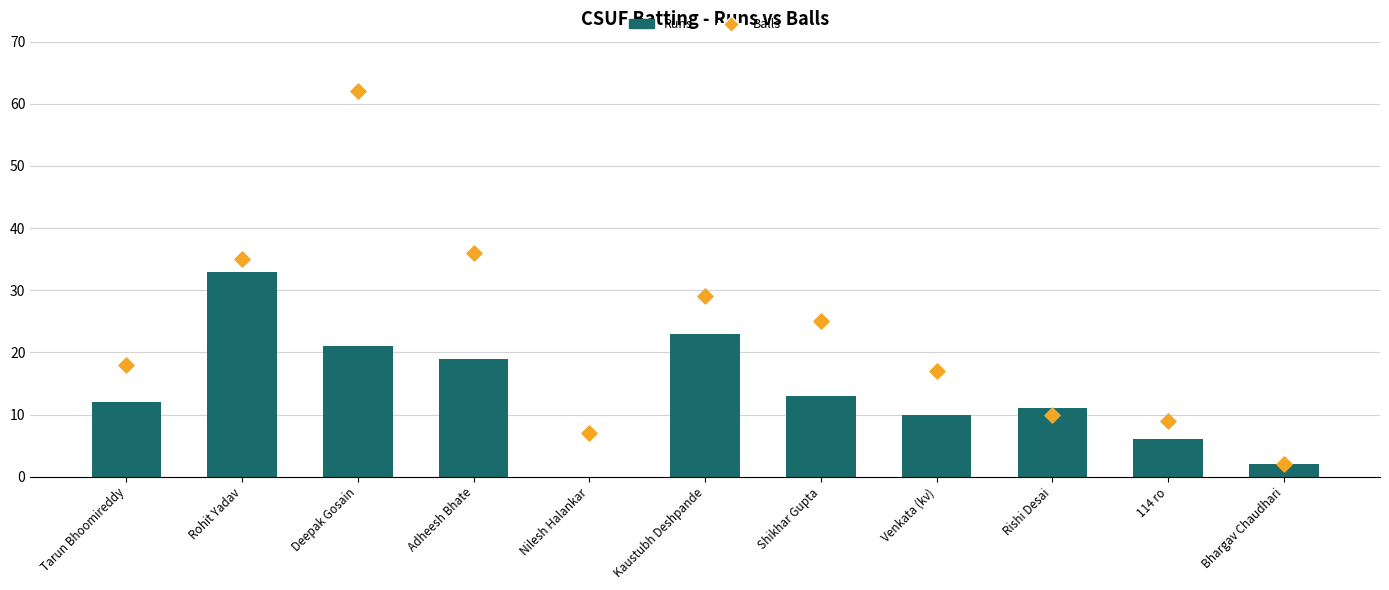

What are all the series names shown in the legend?

Runs, Balls